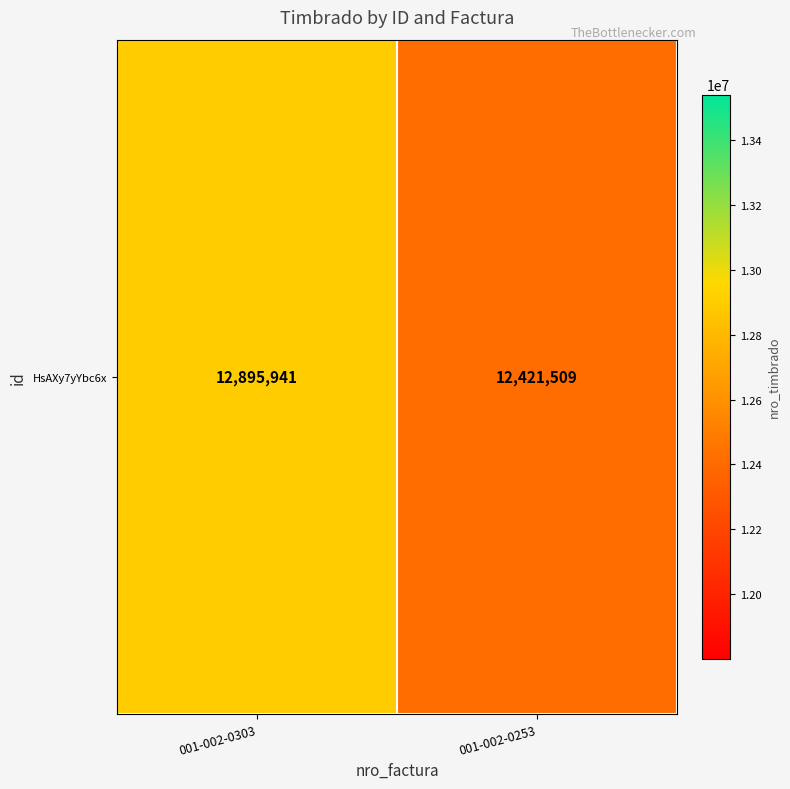

What is the difference between the maximum and minimum values?

474432